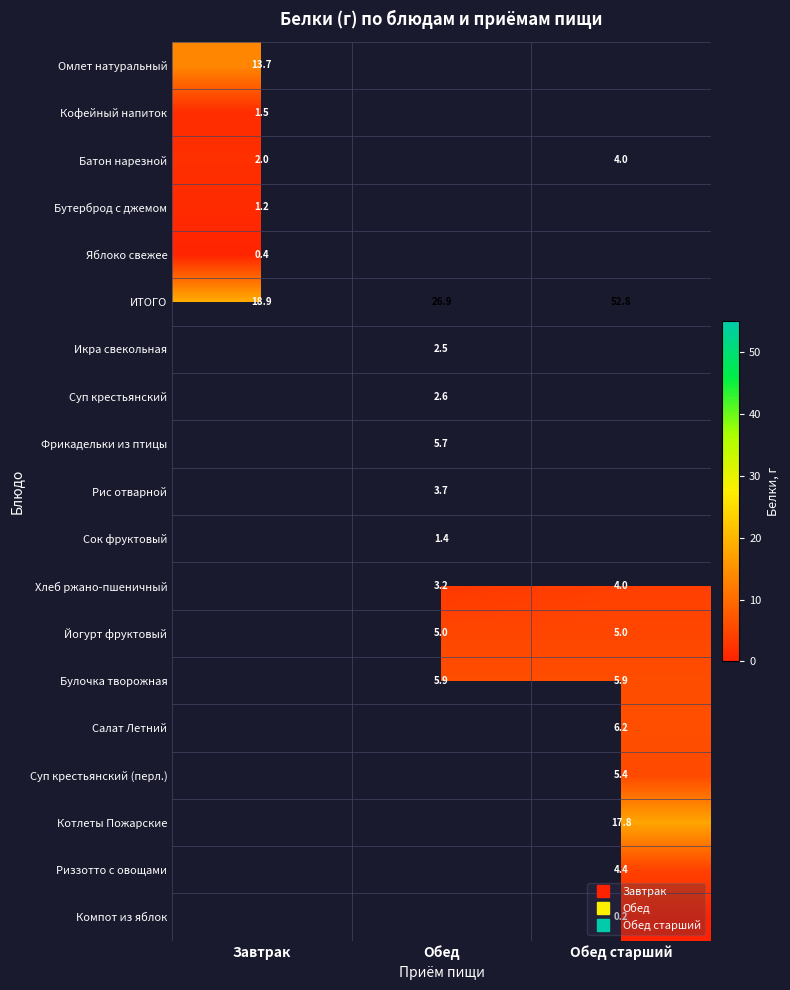

How many distinct data groups are displayed?

19